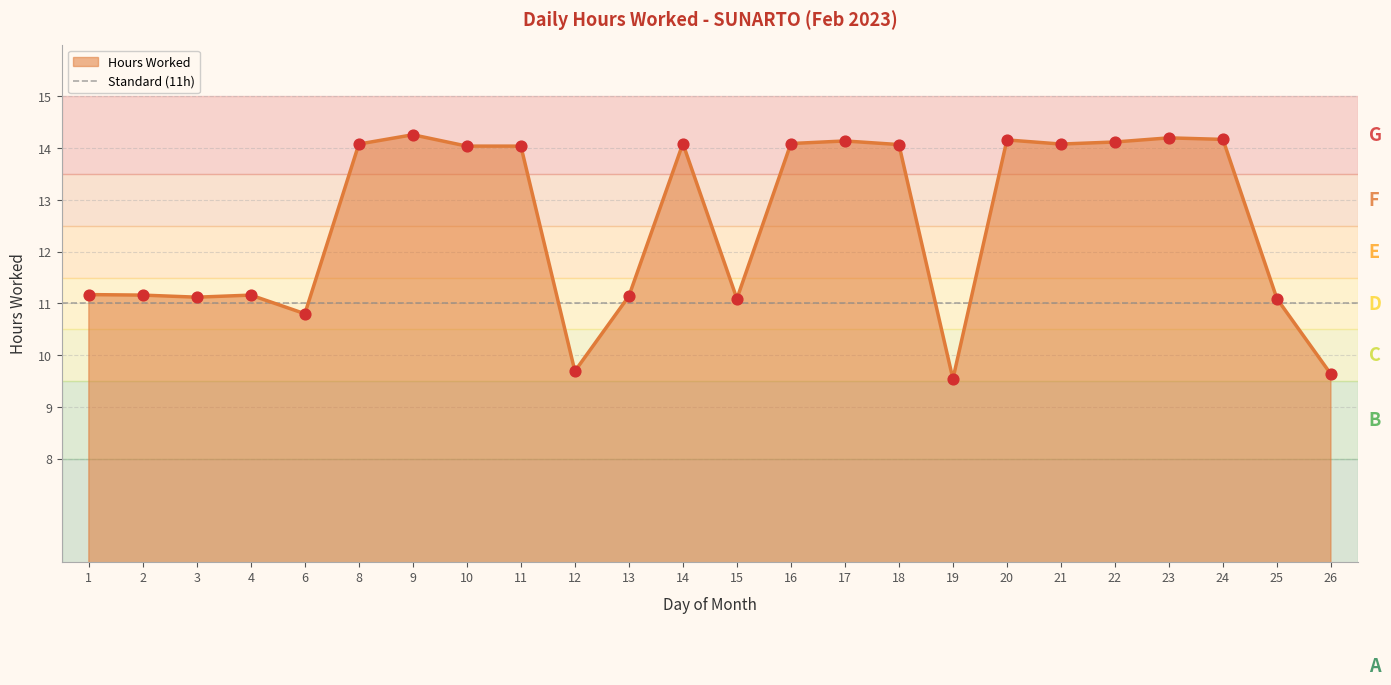

Between 24 and 23, which is larger?

23